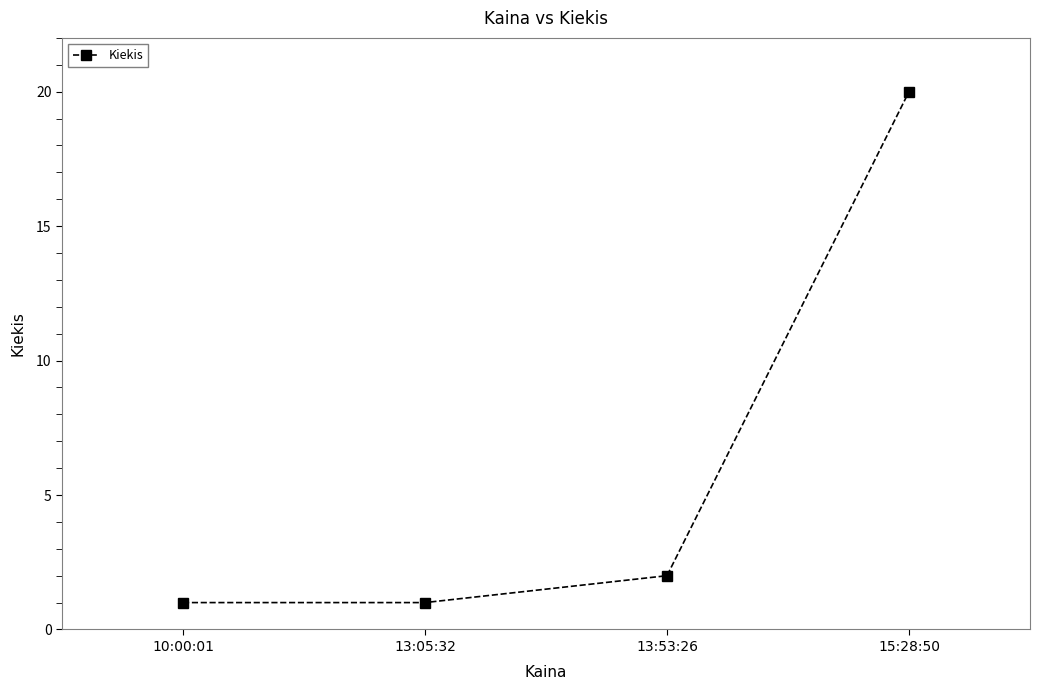

Approximately how many times larger is the value at 15:28:50 compared to 10:00:01?

20.0